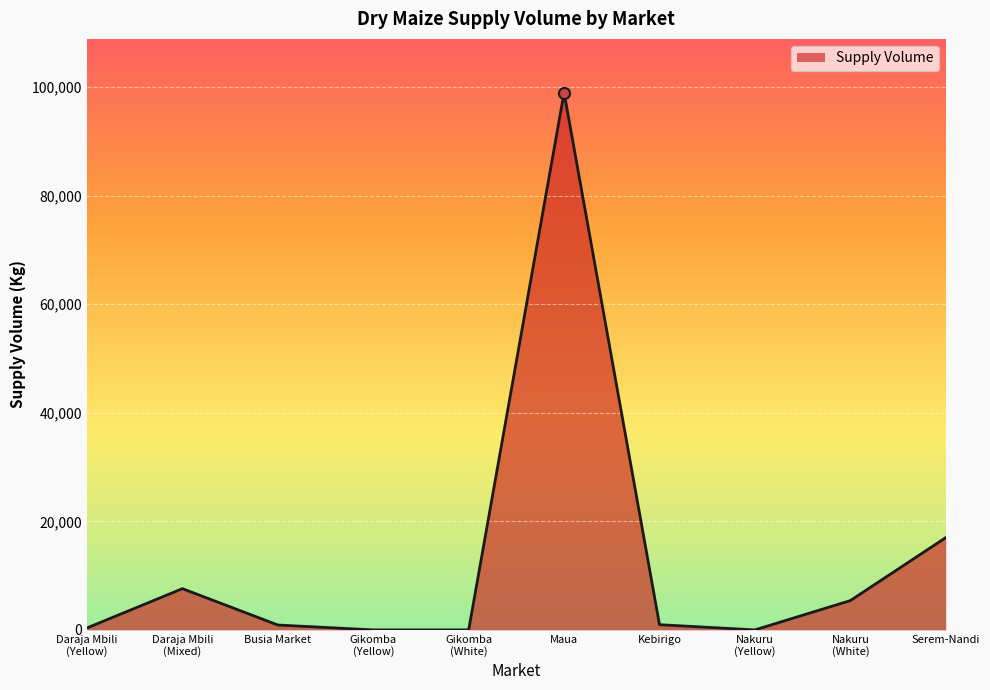

At which category does the chart reach its peak across all series?

Maua